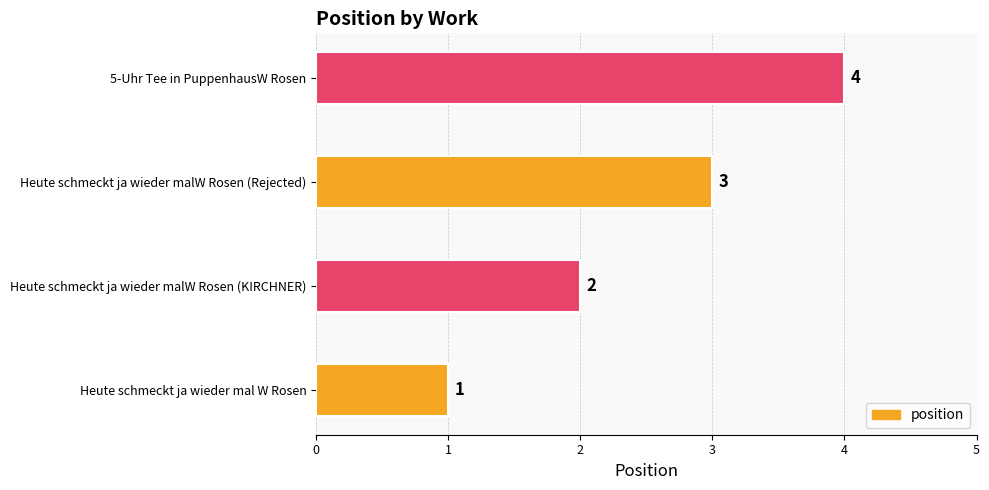

Rank the categories by value from highest to lowest.

5-Uhr Tee in PuppenhausW Rosen, Heute schmeckt ja wieder malW Rosen (Rejected), Heute schmeckt ja wieder malW Rosen (KIRCHNER), Heute schmeckt ja wieder mal W Rosen